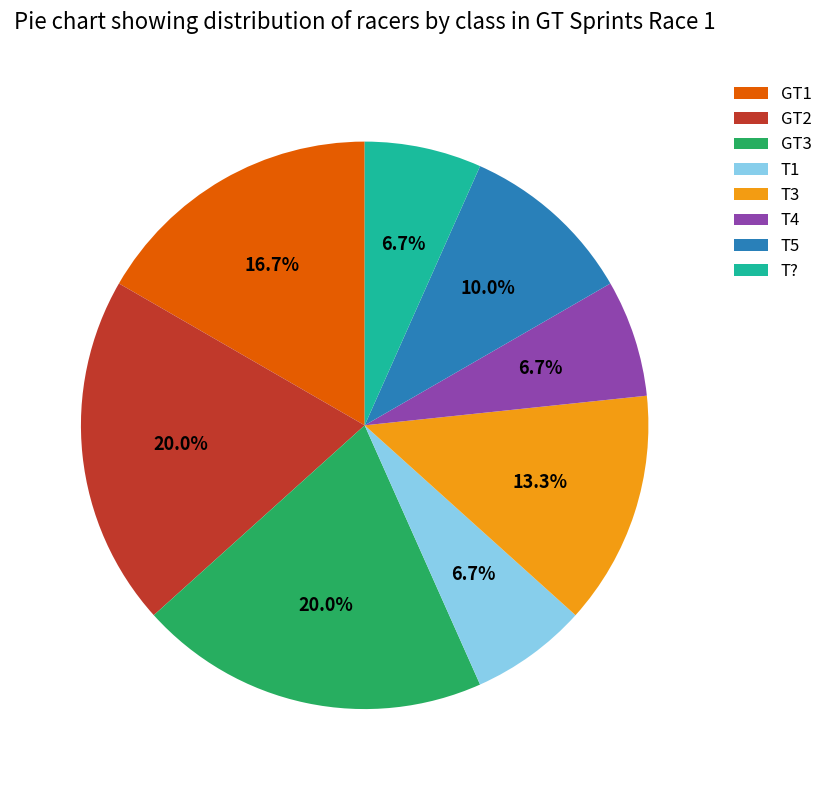

What percentage is the GT2 slice, to the nearest percent?

20%